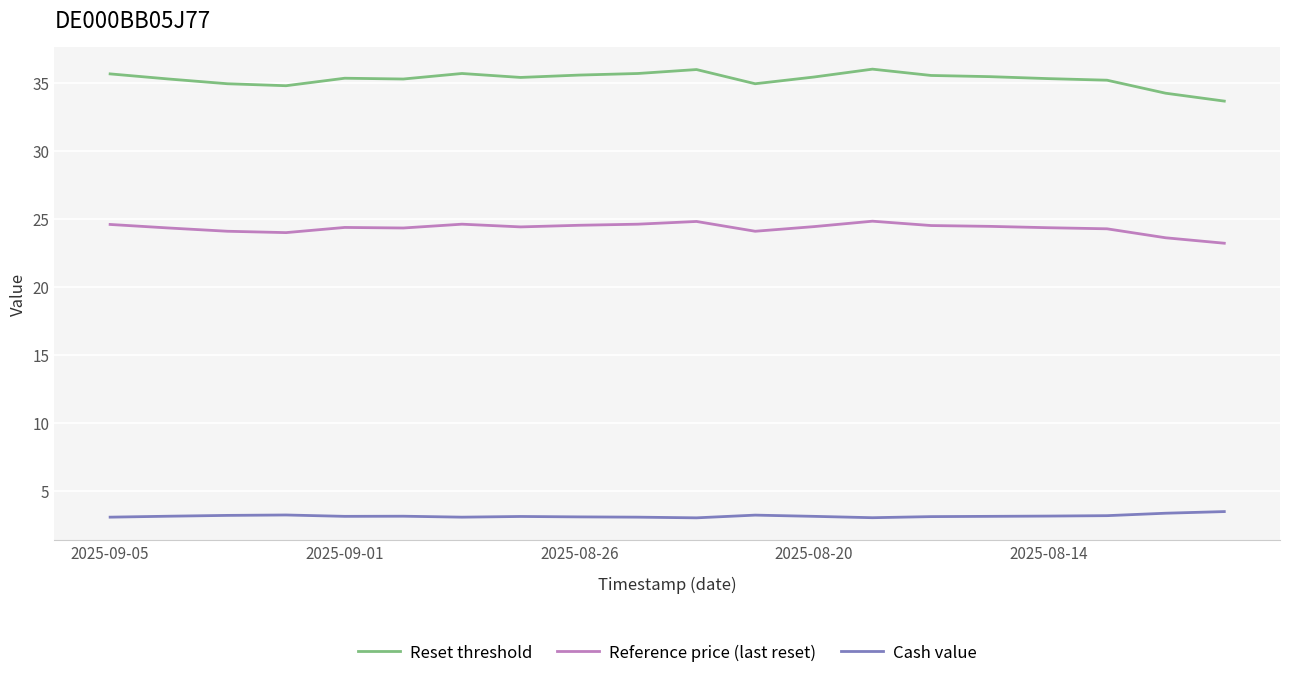

List the series in order of their peak value, highest first.

Reset threshold, Reference price (last reset), Cash value